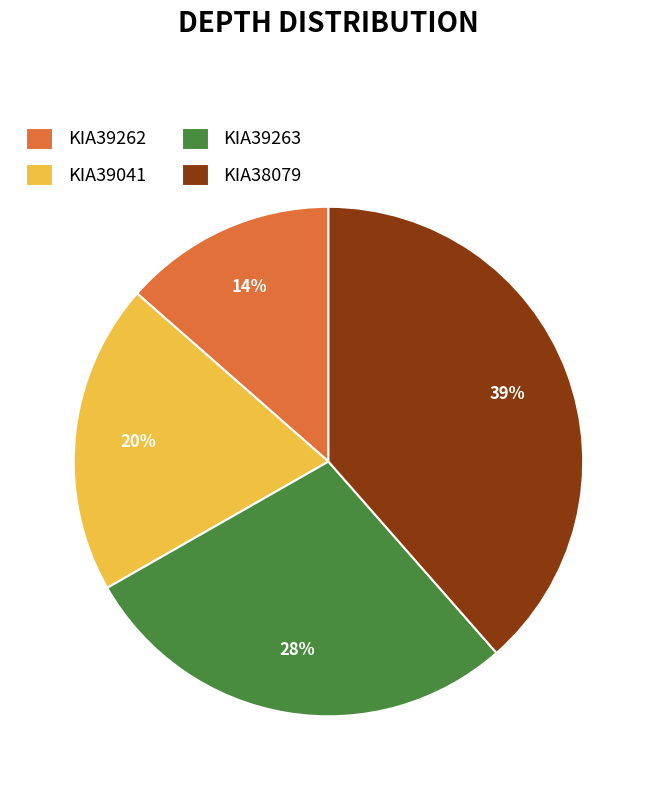

Does KIA39263 represent more than half of the total?

No